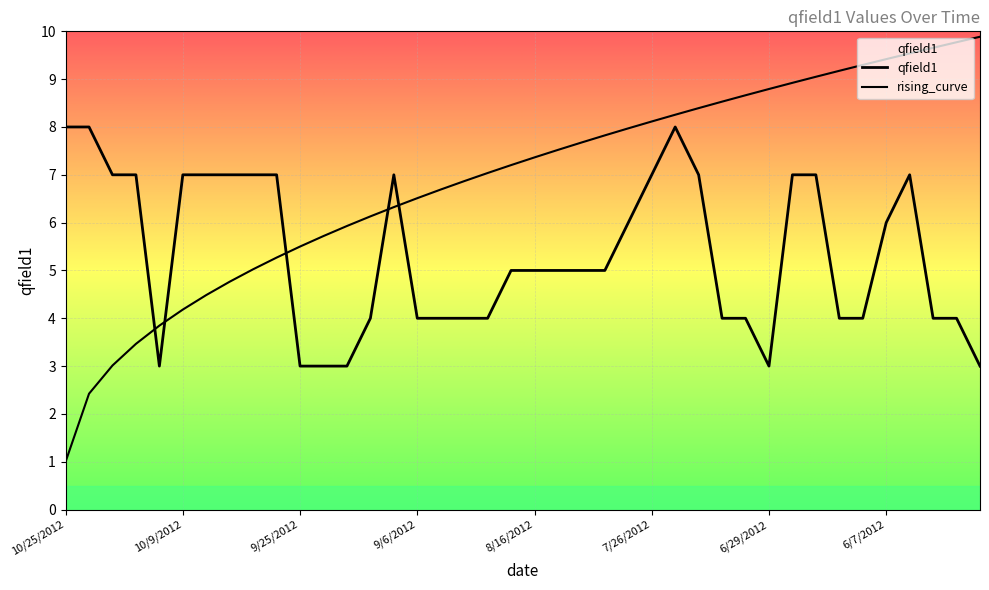

Reading left to right, list all the values displayed in this chart.

8	8	7	7	3	7	7	7	7	7	3	3	3	4	7	4	4	4	4	5	5	5	5	5	6	7	8	7	4	4	3	7	7	4	4	6	7	4	4	3